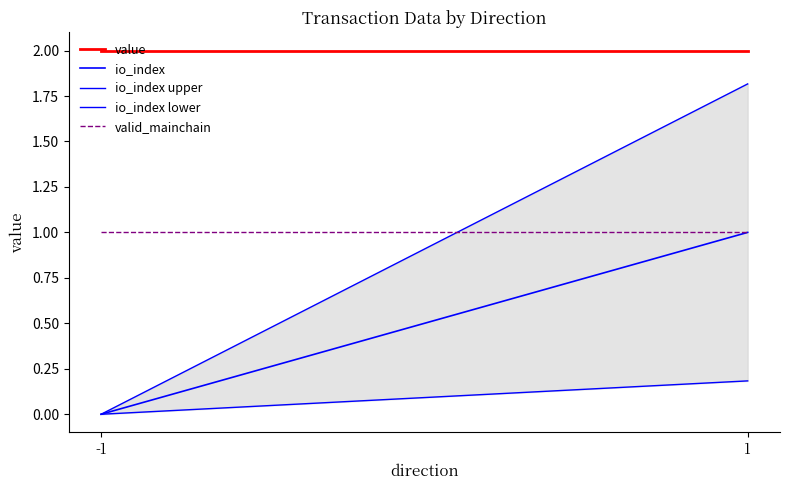

How many io_index values are between 0 and 1?

2